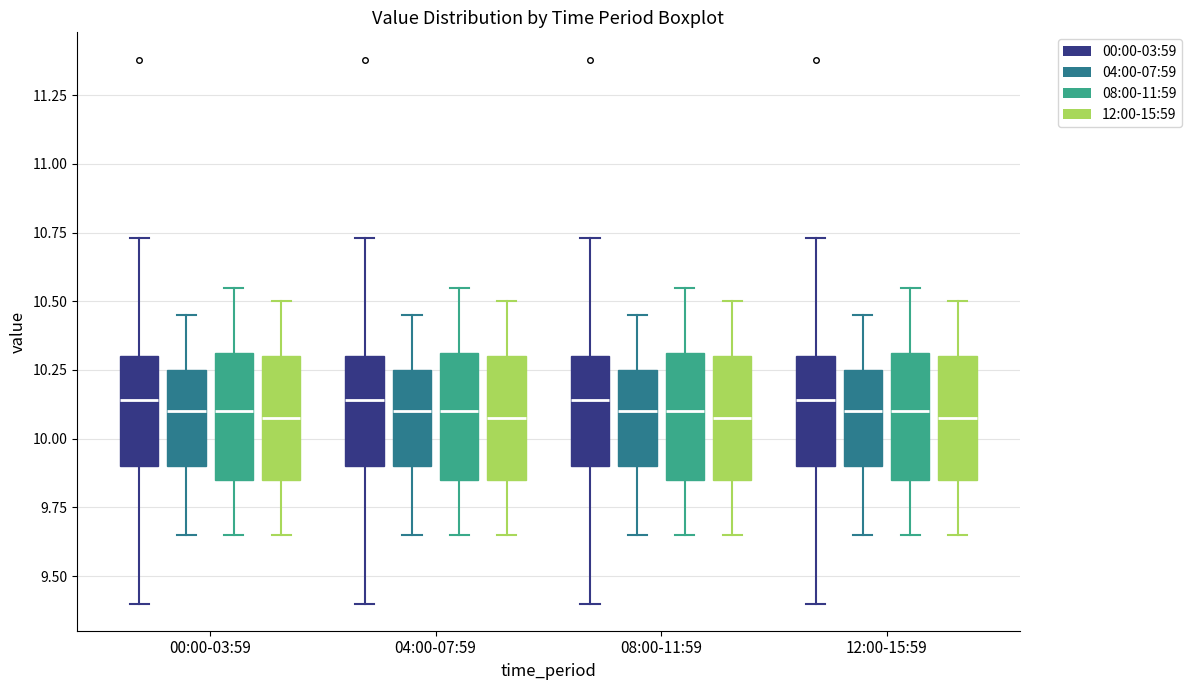

Reading left to right, read every box against the y-axis: the position of its median line, the range the box covers, and the ends of its whiskers. The values are not printed on the chart, so give them approximately, as read against the axis.

00:00-03:59 (00:00-03:59): median 10.15, box 9.90 to 10.30, whiskers 9.40 to 10.75
00:00-03:59 (04:00-07:59): median 10.10, box 9.90 to 10.25, whiskers 9.65 to 10.45
00:00-03:59 (08:00-11:59): median 10.10, box 9.85 to 10.30, whiskers 9.65 to 10.55
00:00-03:59 (12:00-15:59): median 10.10, box 9.85 to 10.30, whiskers 9.65 to 10.50
04:00-07:59 (00:00-03:59): median 10.15, box 9.90 to 10.30, whiskers 9.40 to 10.75
04:00-07:59 (04:00-07:59): median 10.10, box 9.90 to 10.25, whiskers 9.65 to 10.45
04:00-07:59 (08:00-11:59): median 10.10, box 9.85 to 10.30, whiskers 9.65 to 10.55
04:00-07:59 (12:00-15:59): median 10.10, box 9.85 to 10.30, whiskers 9.65 to 10.50
08:00-11:59 (00:00-03:59): median 10.15, box 9.90 to 10.30, whiskers 9.40 to 10.75
08:00-11:59 (04:00-07:59): median 10.10, box 9.90 to 10.25, whiskers 9.65 to 10.45
08:00-11:59 (08:00-11:59): median 10.10, box 9.85 to 10.30, whiskers 9.65 to 10.55
08:00-11:59 (12:00-15:59): median 10.10, box 9.85 to 10.30, whiskers 9.65 to 10.50
12:00-15:59 (00:00-03:59): median 10.15, box 9.90 to 10.30, whiskers 9.40 to 10.75
12:00-15:59 (04:00-07:59): median 10.10, box 9.90 to 10.25, whiskers 9.65 to 10.45
12:00-15:59 (08:00-11:59): median 10.10, box 9.85 to 10.30, whiskers 9.65 to 10.55
12:00-15:59 (12:00-15:59): median 10.10, box 9.85 to 10.30, whiskers 9.65 to 10.50